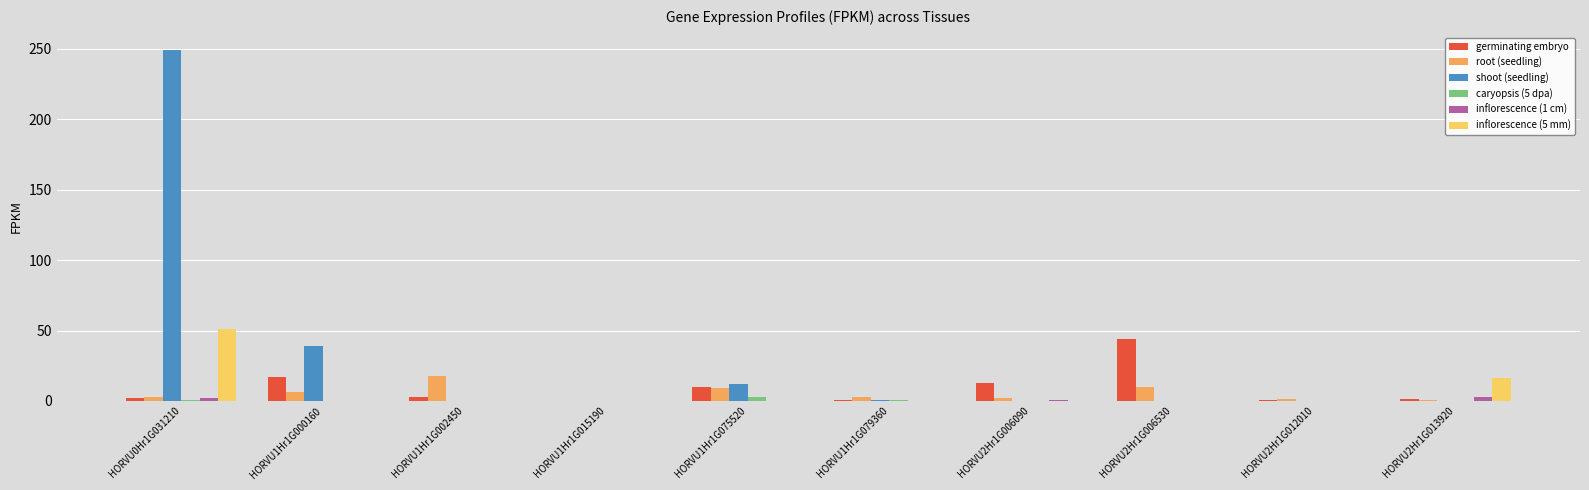

How many series are shown in this chart?

6